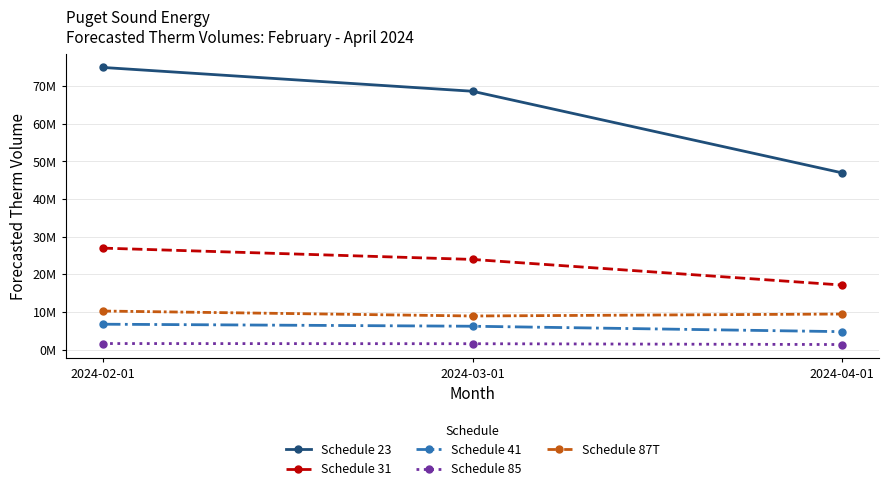

What are all the series names shown in the legend?

Schedule 23, Schedule 31, Schedule 41, Schedule 85, Schedule 87T